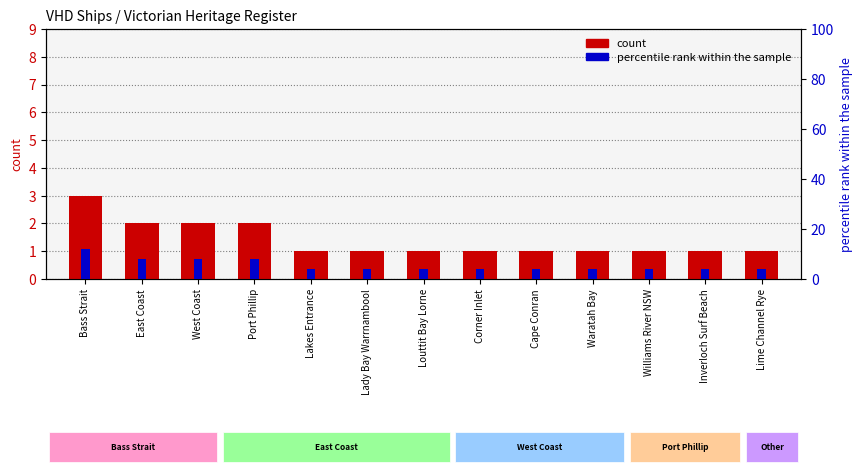

The chart shows a value of 1 at Louttit Bay Lorne. True or false?

False